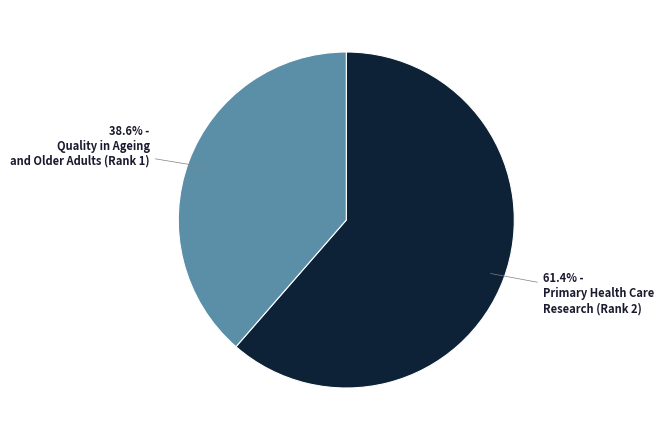

Is there a majority slice in this chart?

Yes